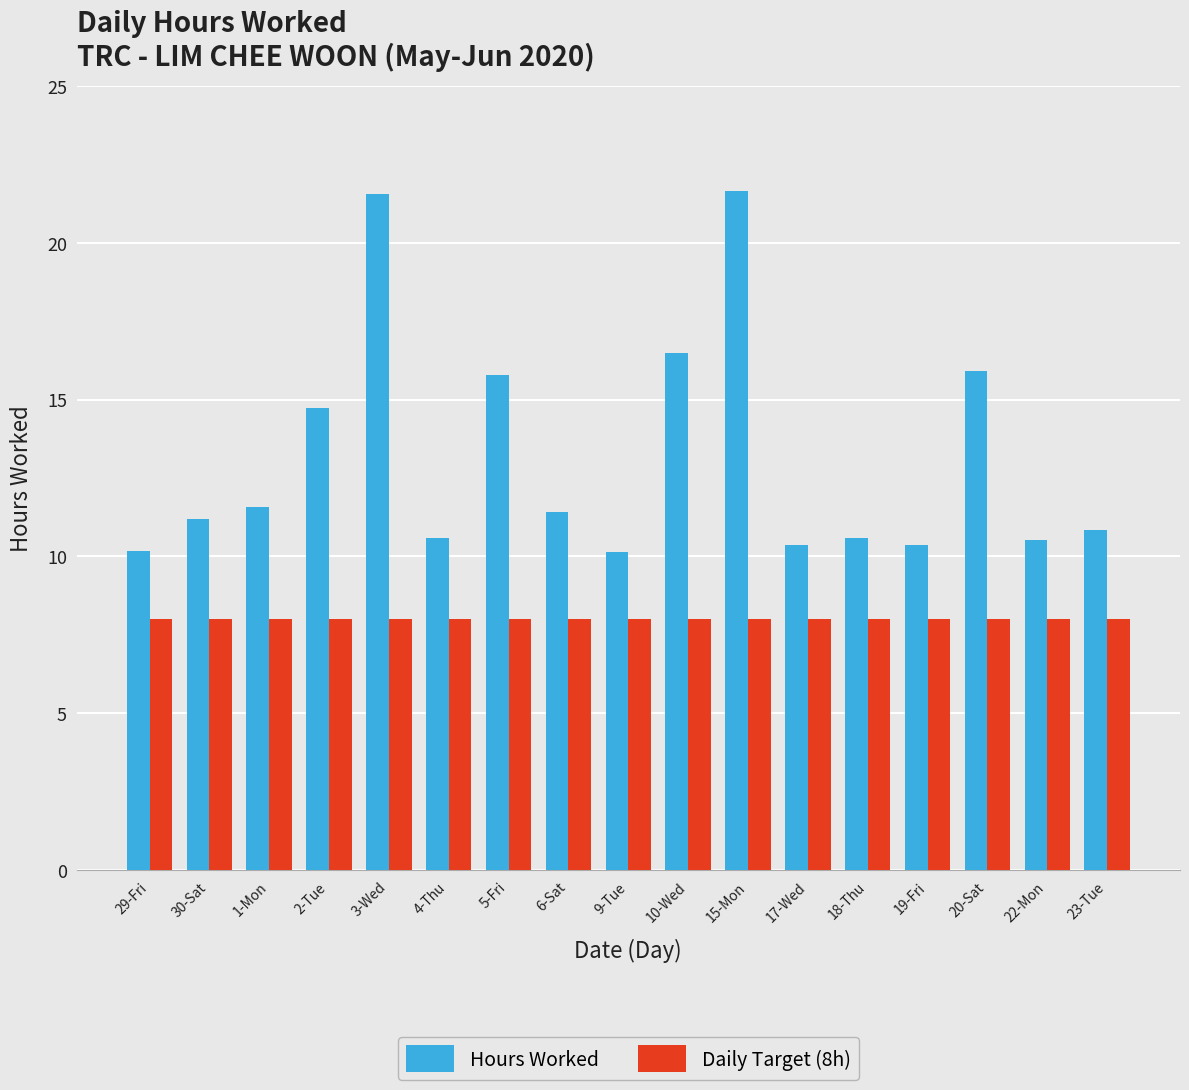

At how many categories does at least one series exceed 14?

6